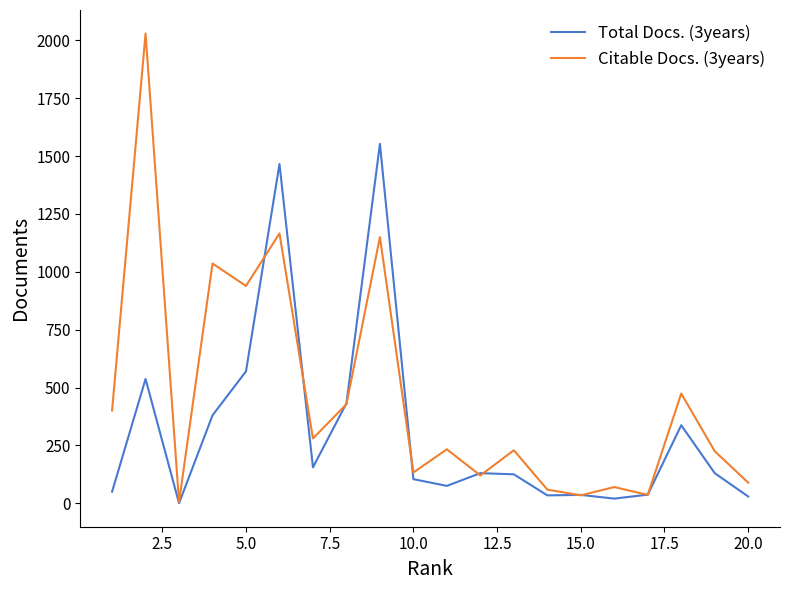

Which series has the largest range (max minus min)?

Citable Docs. (3years)